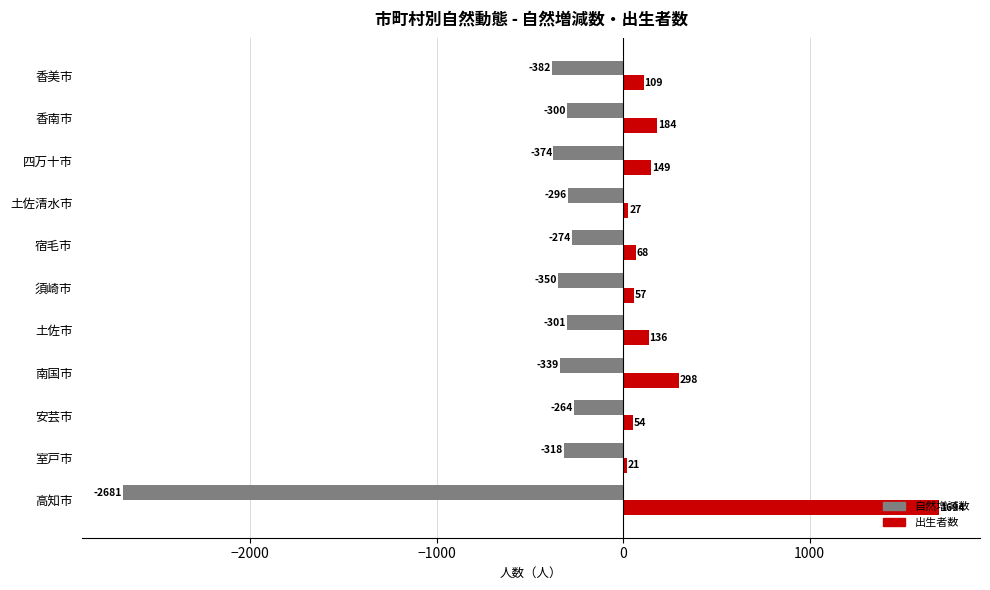

What is the average value of the 自然増減数 series?

-534